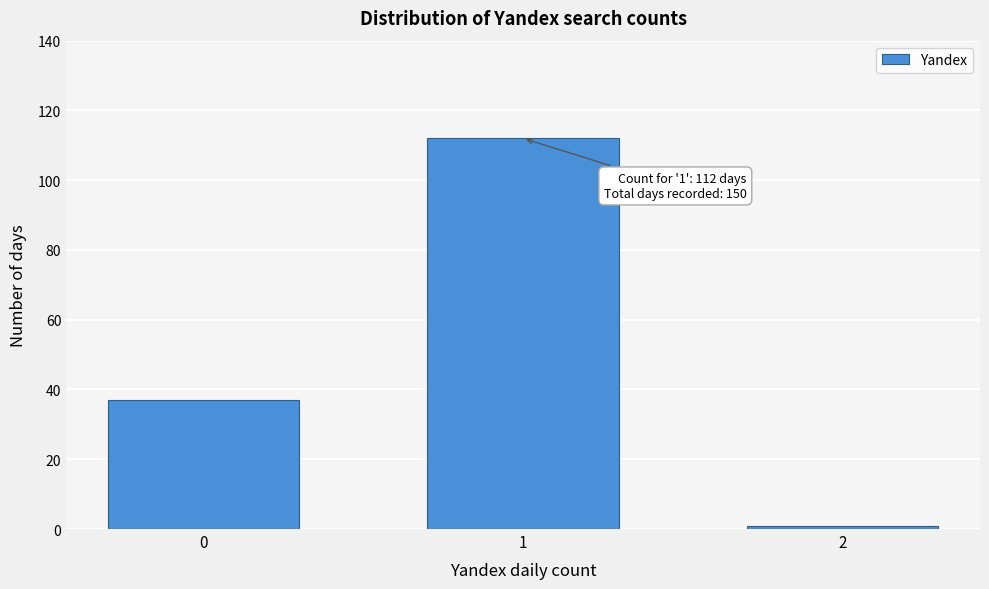

Reading right to left, list all the values displayed in this chart.

1	112	37